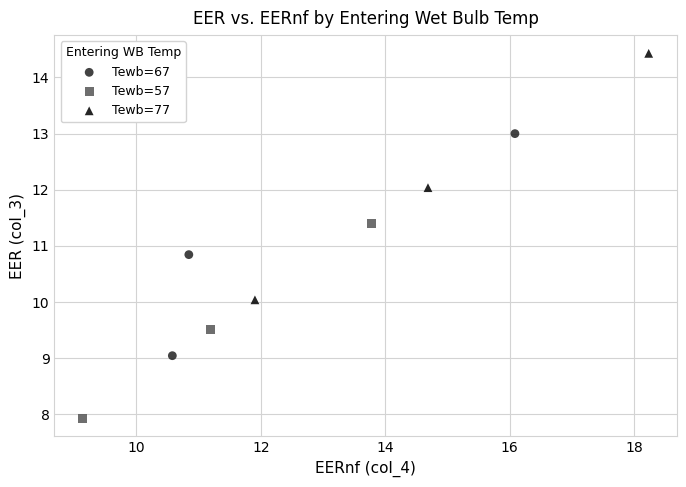

Which series contains the highest Y value?

Tewb=77